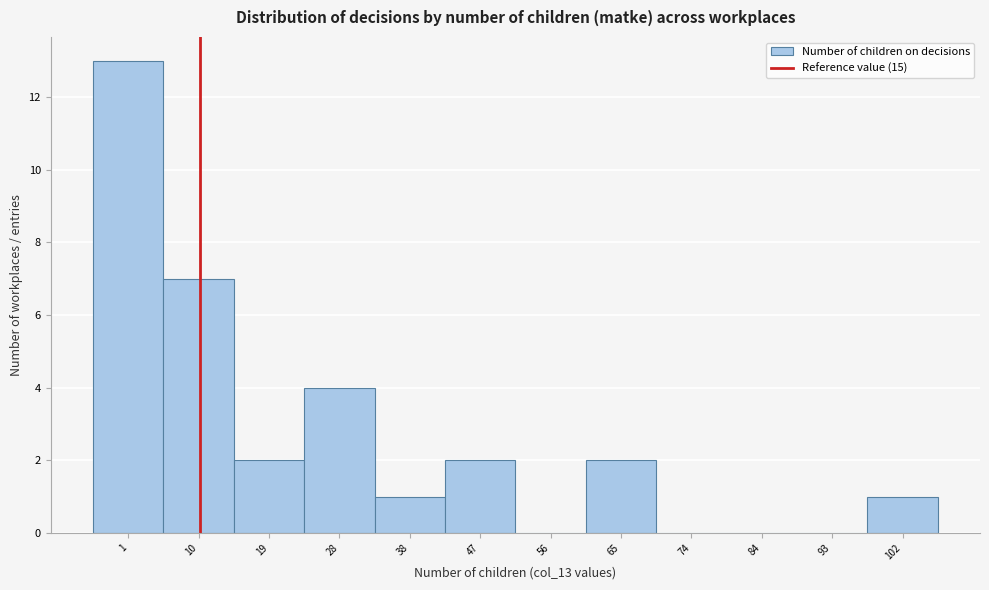

Reading right to left, list all the values displayed in this chart.

102=1	93=0	84=0	74=0	65=2	56=0	47=2	38=1	28=4	19=2	10=7	1=13